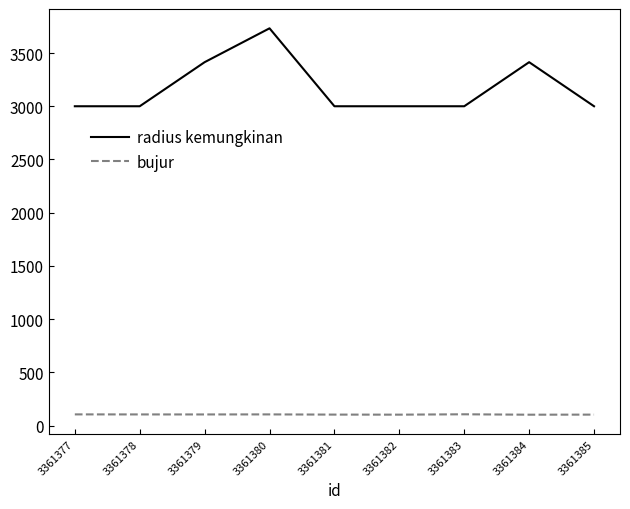

Rank the series at 3361380 from highest to lowest value.

radius kemungkinan, bujur